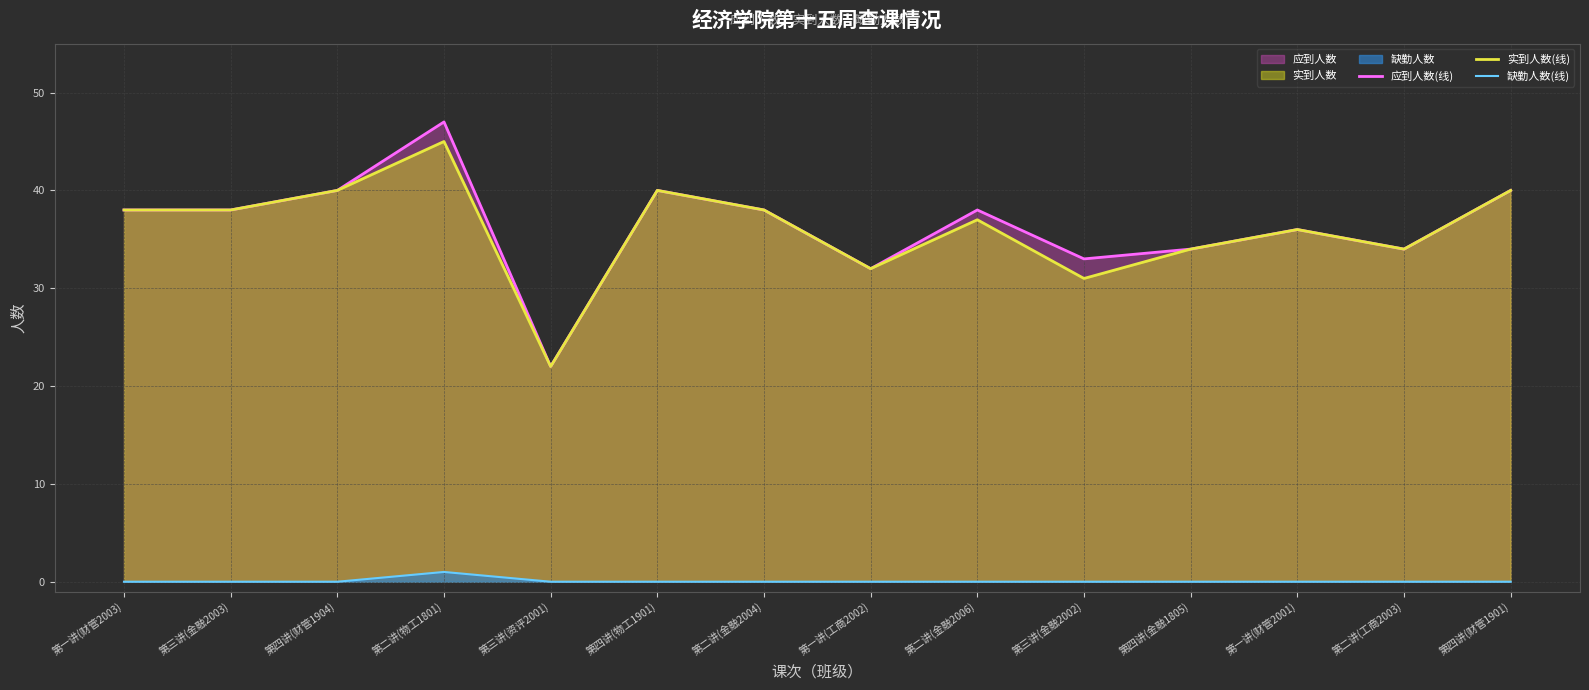

True or false: 缺勤人数(线) and 实到人数(线) cross at least once.

False